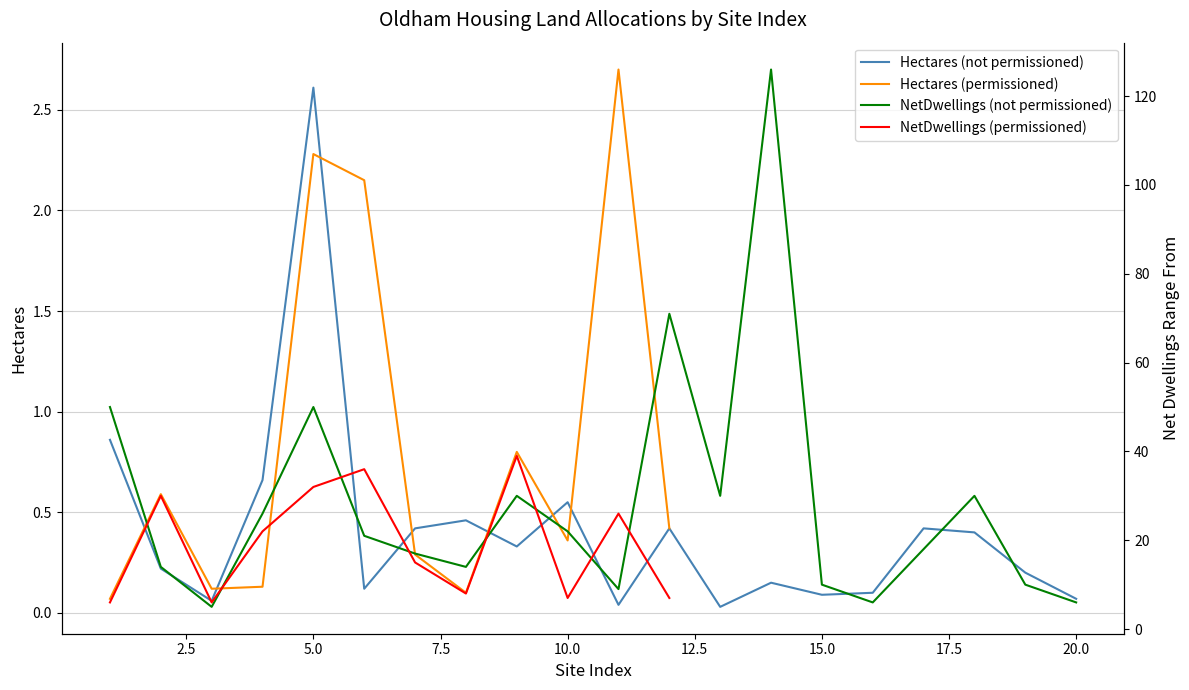

True or false: Hectares (not permissioned) has a value of 0.1 at 15.0.

True